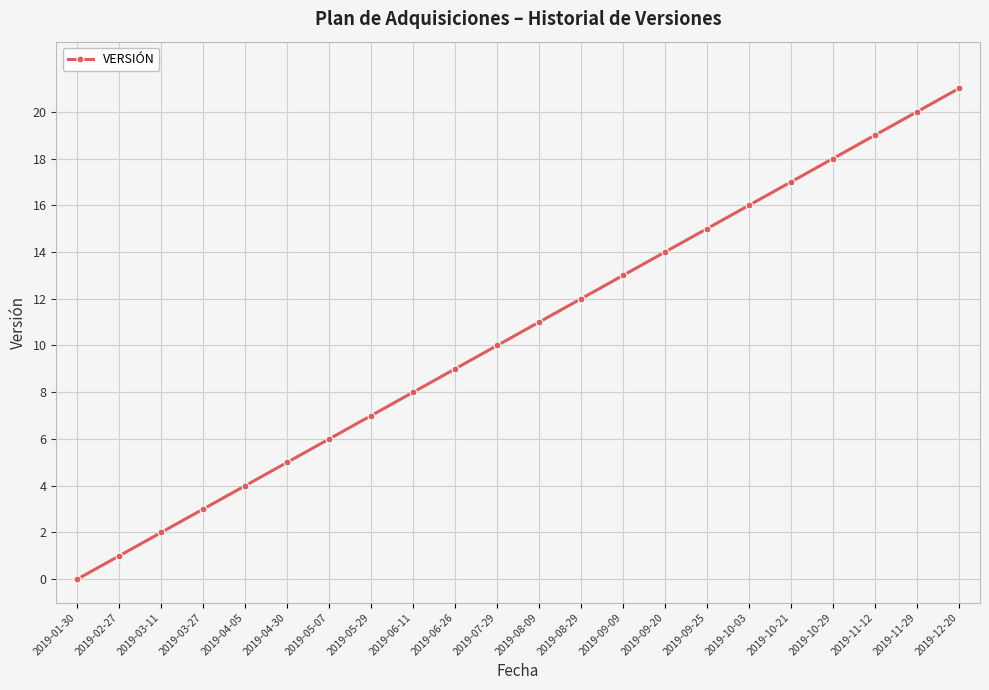

Reading left to right, list all the values displayed in this chart.

0	1	2	3	4	5	6	7	8	9	10	11	12	13	14	15	16	17	18	19	20	21